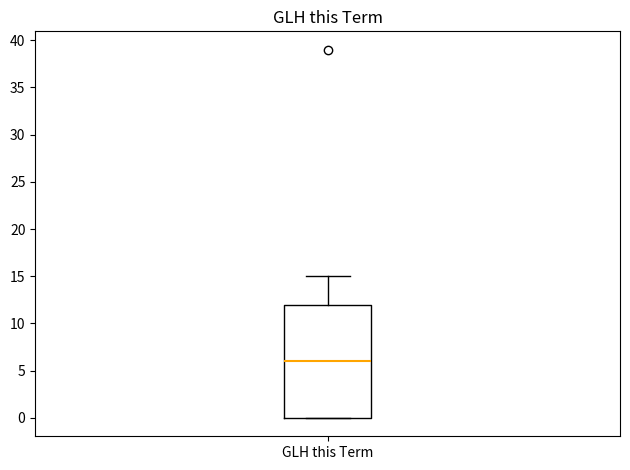

Read this box plot against the y-axis: the position of the median line, the range covered by the box, and the ends of both whiskers. The values are not printed on the chart, so give them approximately, as read against the axis.

median 6, box 0 to 12, whiskers 0 to 15